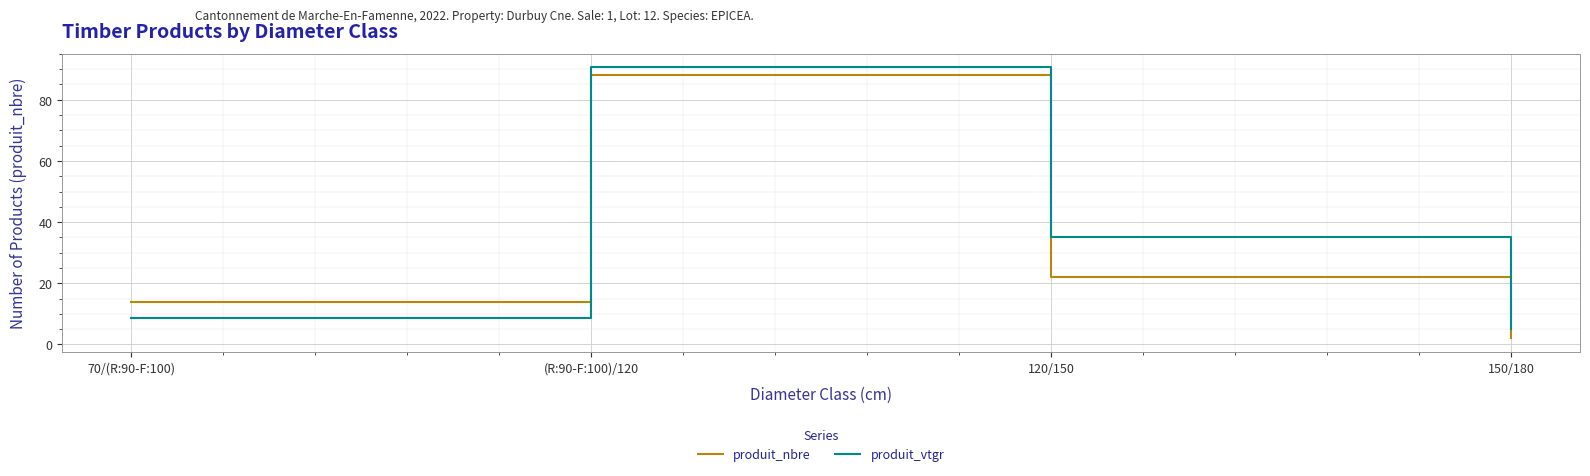

Where does the produit_vtgr series first go above 35?

(R:90-F:100)/120